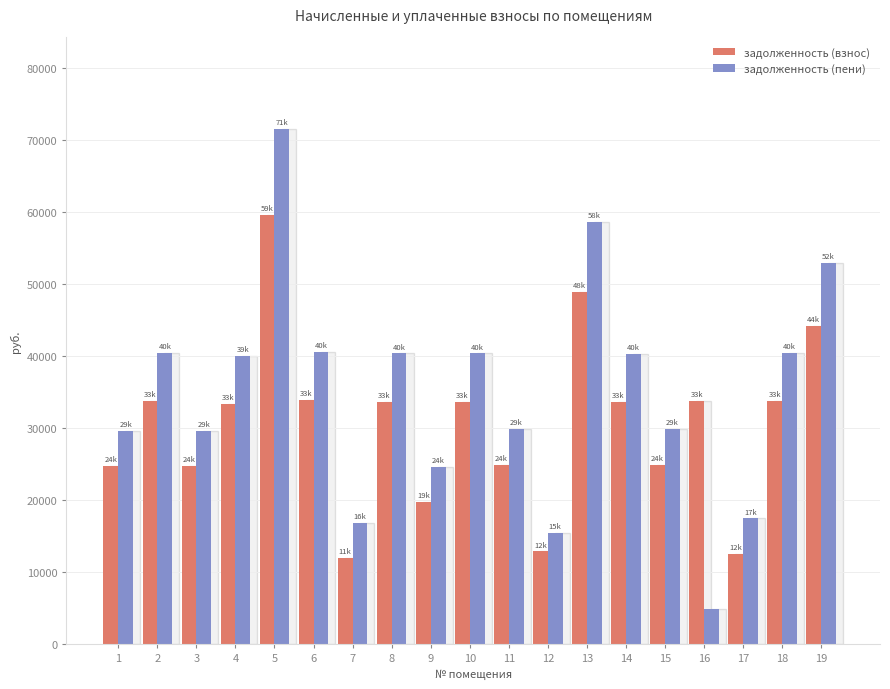

How many categories are shown in the chart?

19